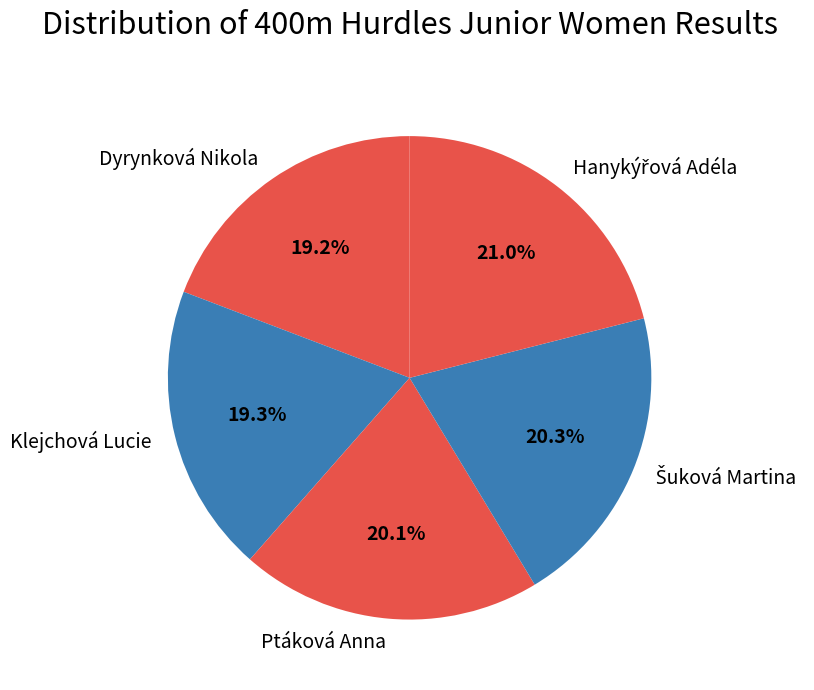

How much of the chart is everything except Ptáková Anna?

79.9%